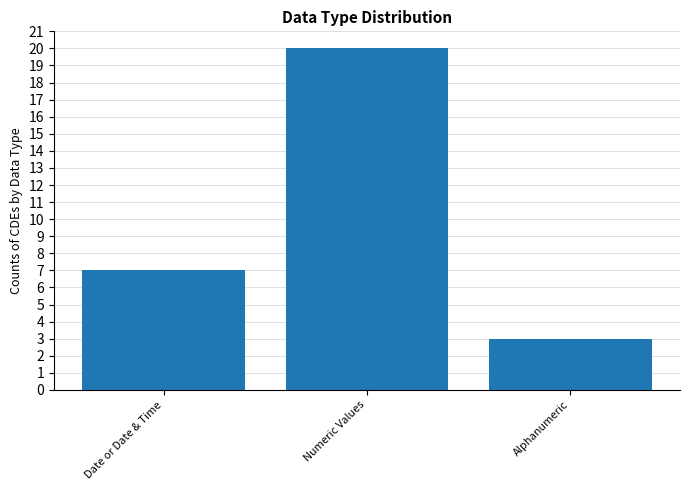

What is the difference between the maximum and second lowest values?

13